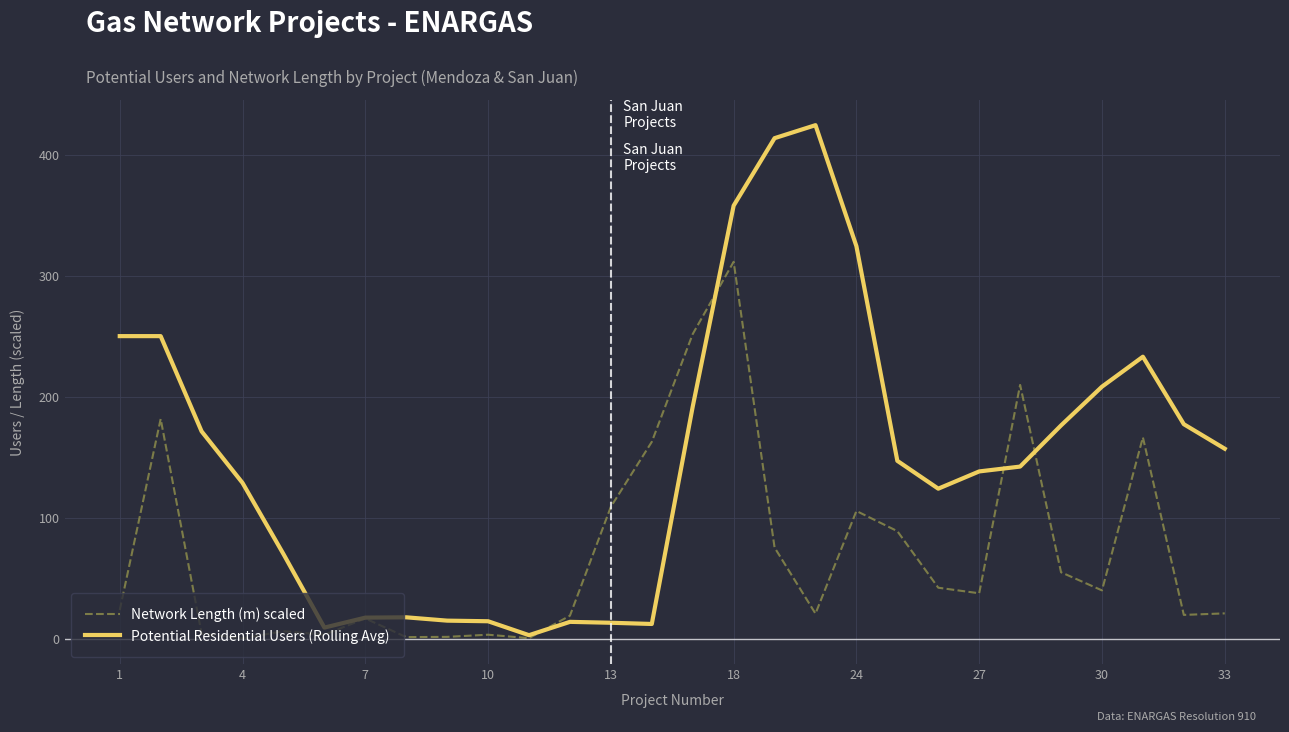

Does the chart display data point markers on the line(s)?

No